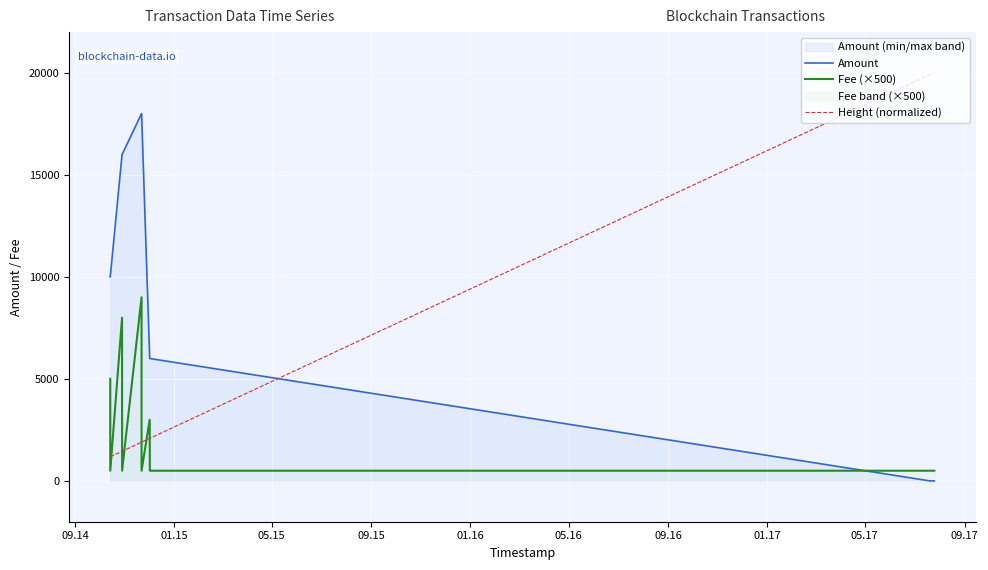

What is the average value of the Amount series?

8333.0